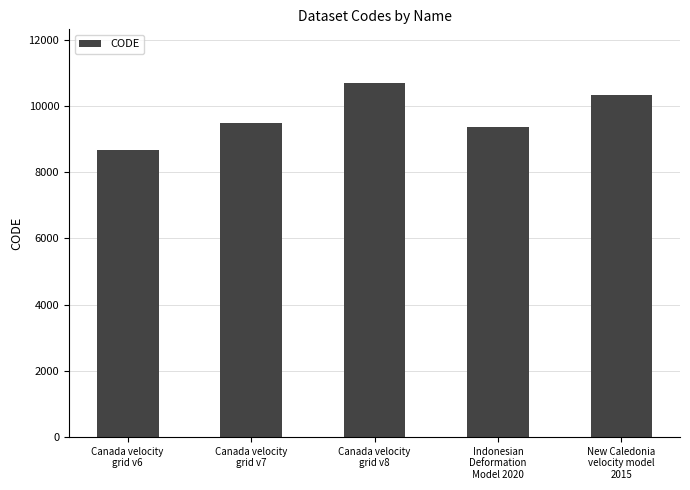

At which label is the value closest to 9691?

Canada velocity
grid v7